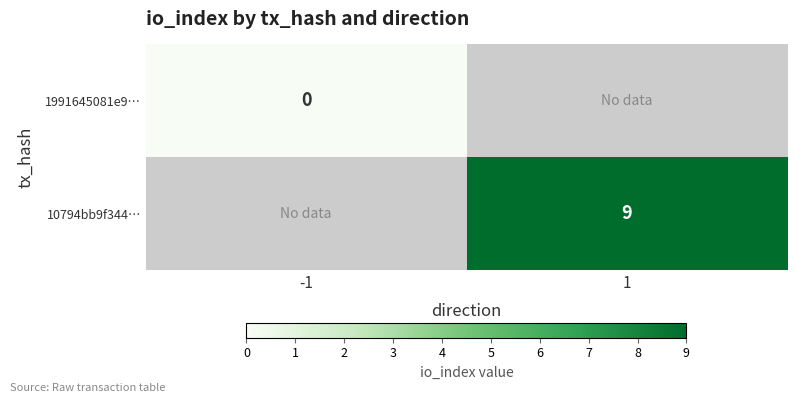

True or false: 10794bb9f344… has a value of 9 at 1.

True